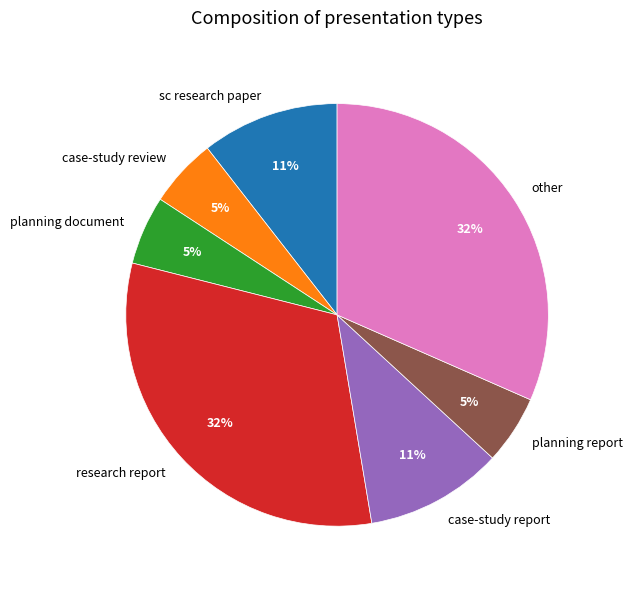

What percentage is the case-study report slice, to the nearest percent?

11%